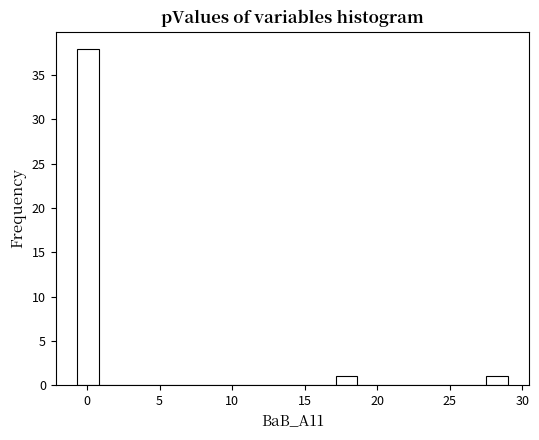

Read against the x-axis, roughly where is the centre of the tallest bar?

0.0